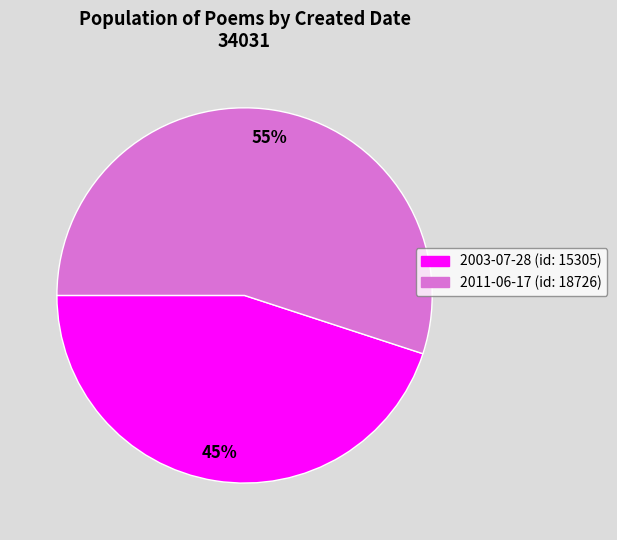

Approximately how many times larger is the value at 2011-06-17 compared to 2003-07-28?

1.2